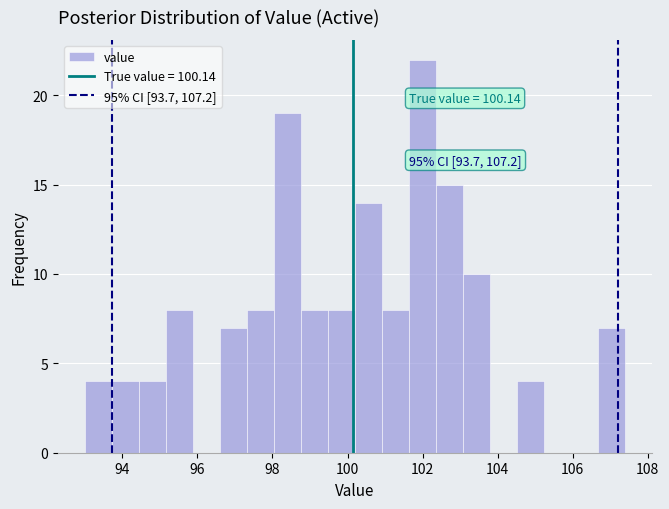

Read against the x-axis, roughly where is the centre of the tallest bar?

102.0